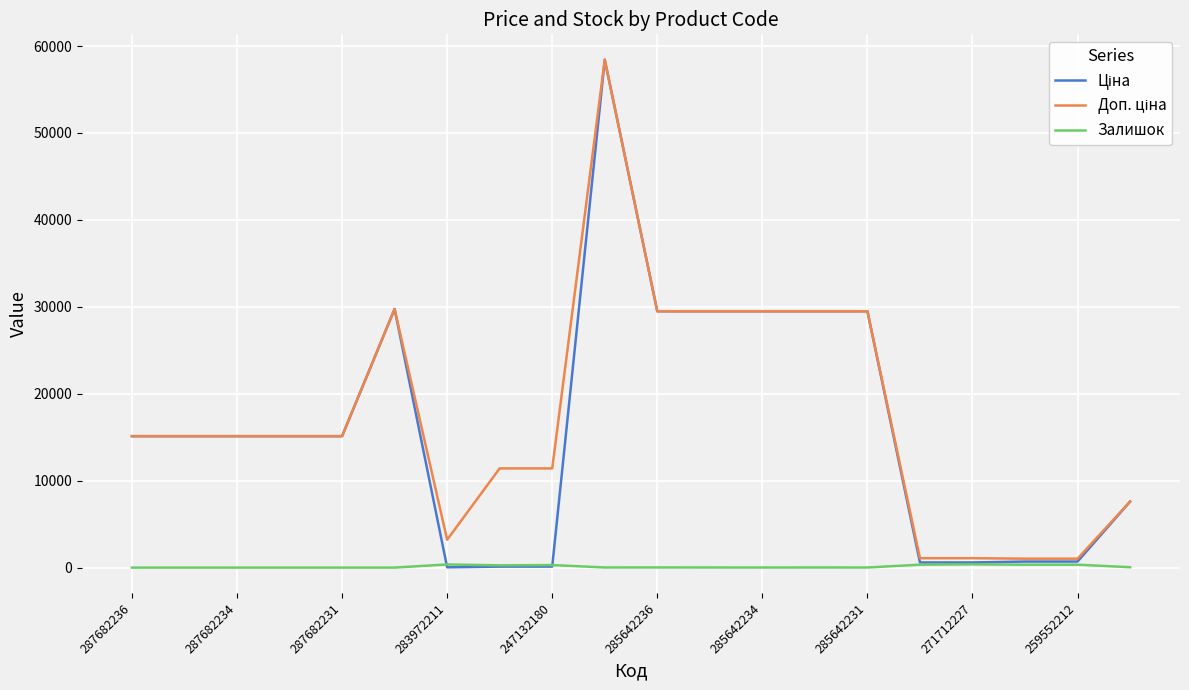

How many lines are shown in the chart?

3